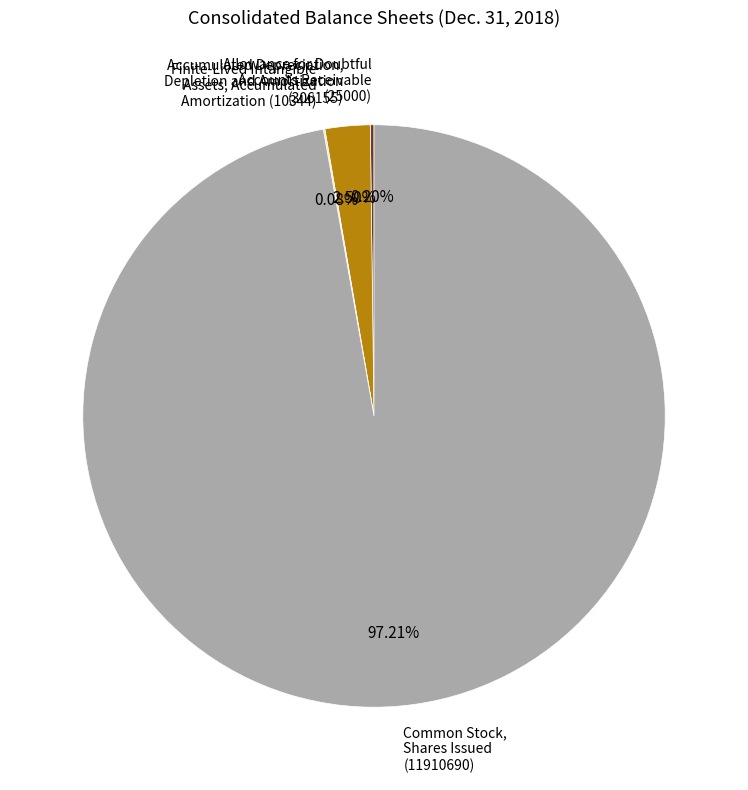

To the nearest percent, what is the average slice percentage?

25%